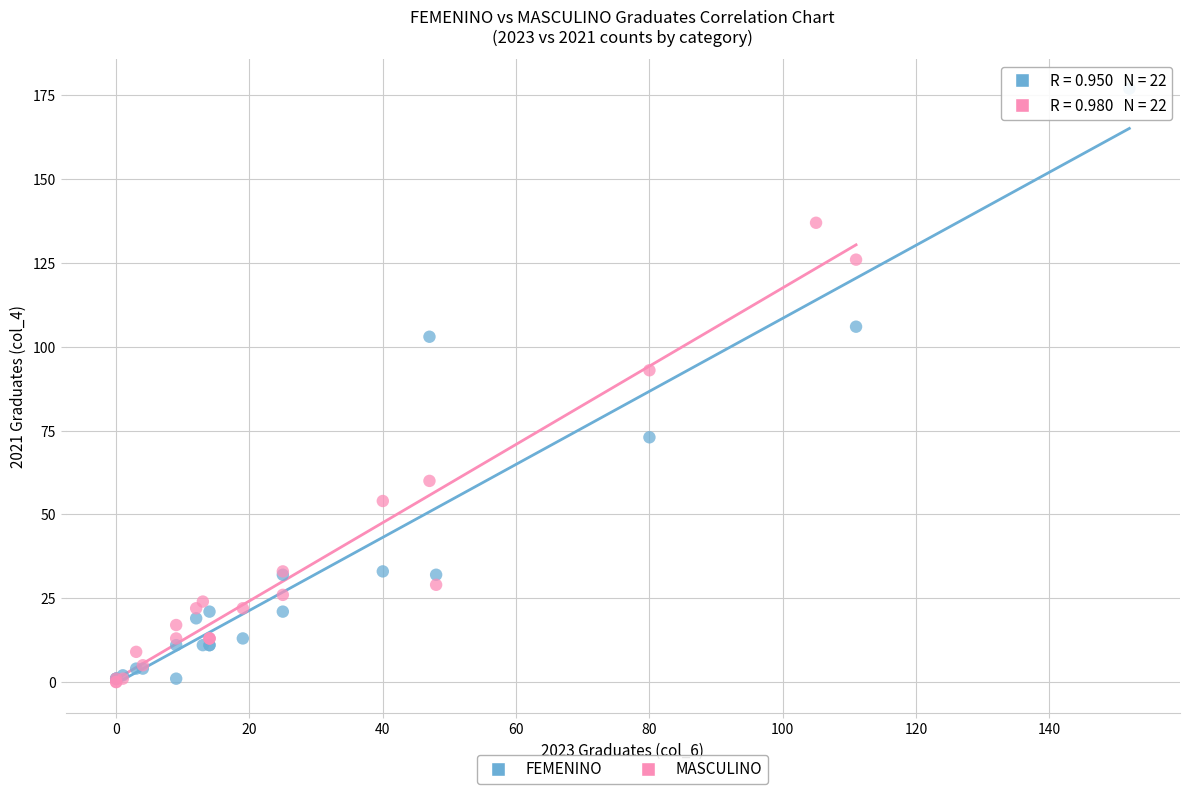

Which series has the largest Y range (max minus min)?

FEMENINO